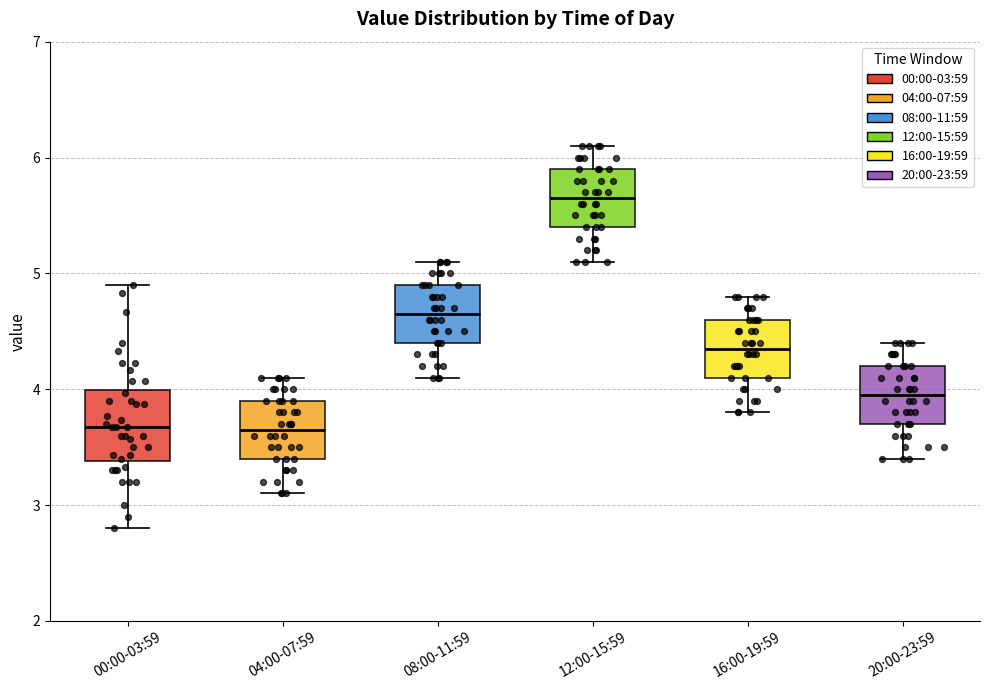

Which box has the highest median line?

12:00-15:59